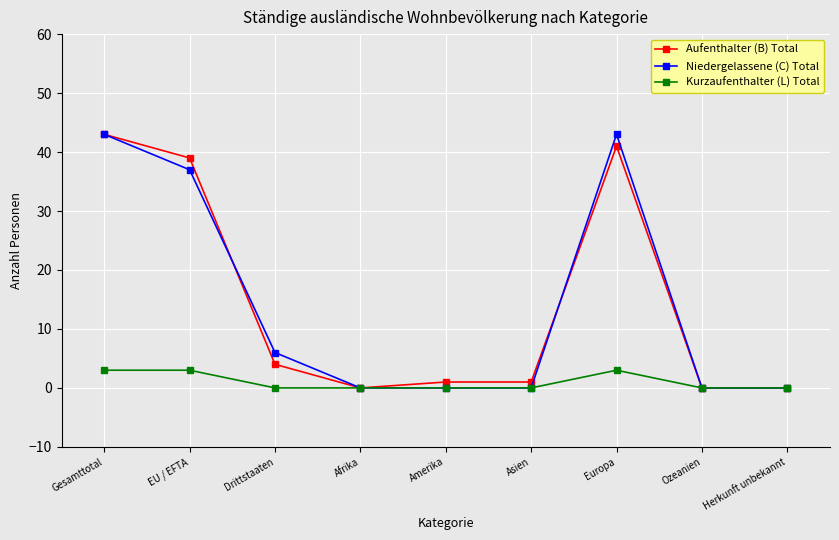

Reading left to right, list all the values displayed in this chart.

Aufenthalter (B) Total: 43	39	4	0	1	1	41	0	0
Niedergelassene (C) Total: 43	37	6	0	0	0	43	0	0
Kurzaufenthalter (L) Total: 3	3	0	0	0	0	3	0	0